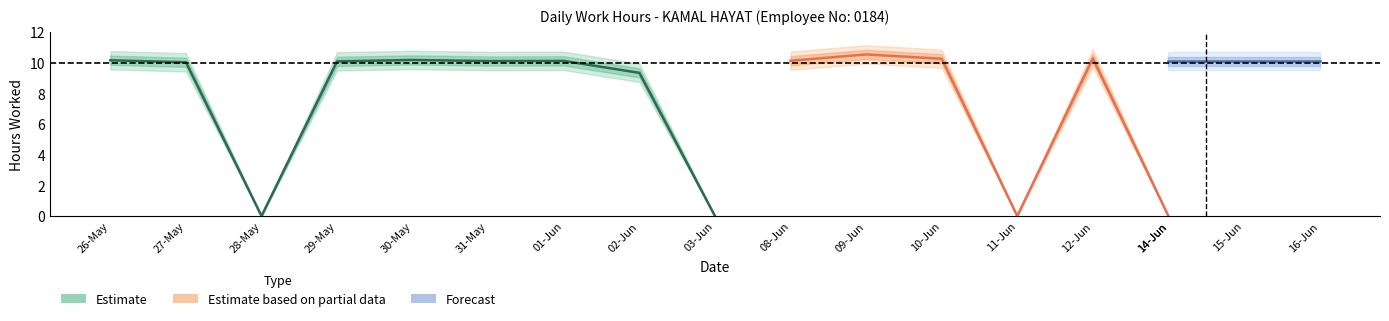

At which category does Low reach its first local valley?

28-May